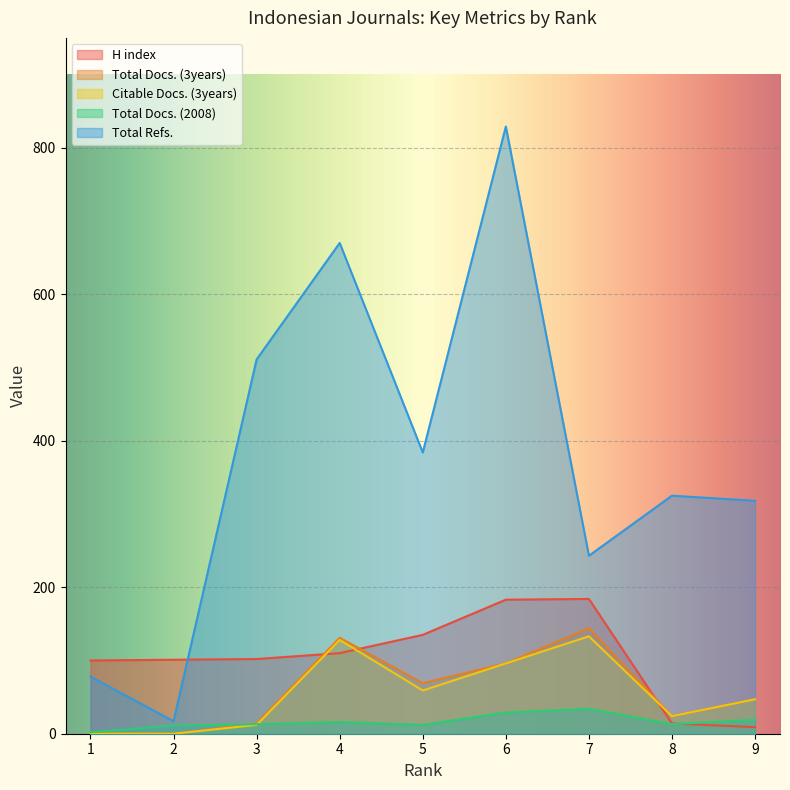

Reading left to right, what are all the values shown in this chart?

H index: 100	101	102	110	135	183	184	14	9
Total Docs. (3years): 0	0	14	131	69	96	144	24	47
Citable Docs. (3years): 0	0	12	128	59	96	133	24	47
Total Docs. (2008): 2	11	13	16	12	29	34	13	19
Total Refs.: 78	17	511	670	384	829	243	325	318